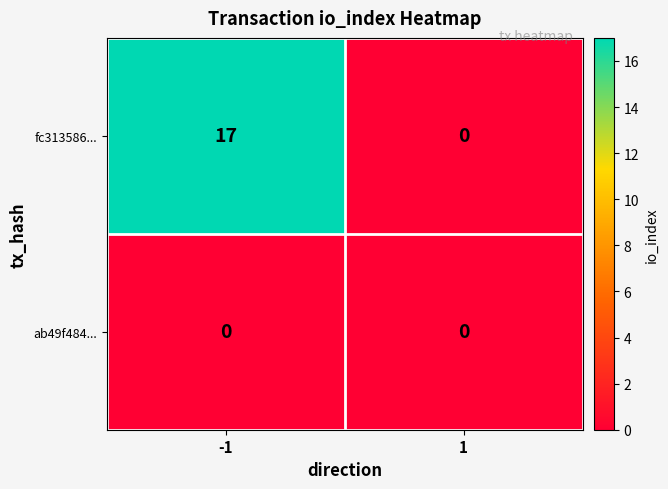

Reading right to left, extract all data points from this chart.

fc313586...: 1=0	-1=17
ab49f484...: 1=0	-1=0